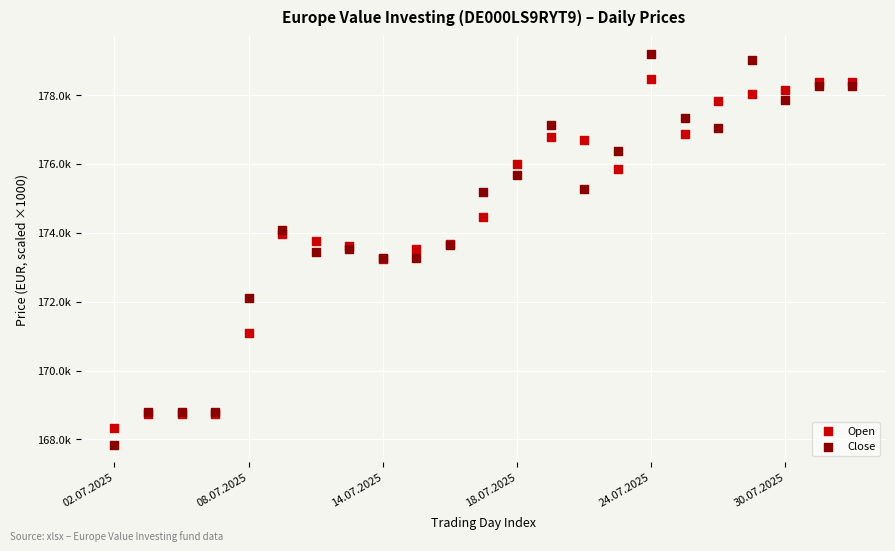

What are all the series names shown in the legend?

Open, Close